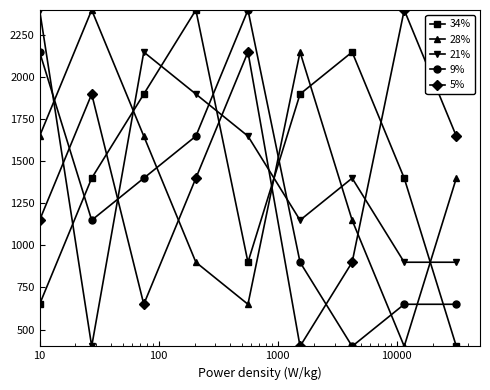

At how many categories does at least one series exceed 1723?

8